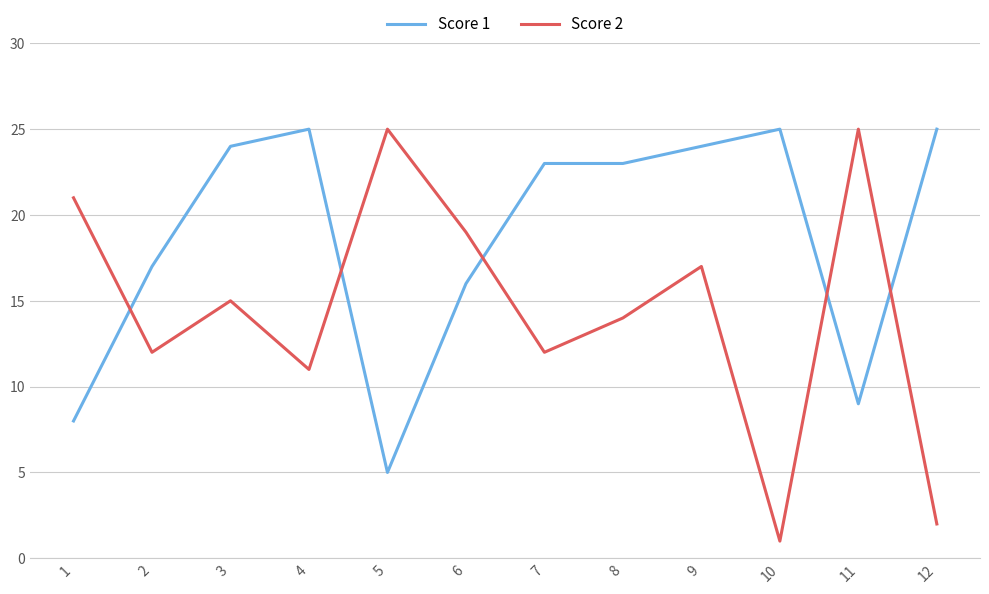

Which series has the widest spread of values?

Score 2